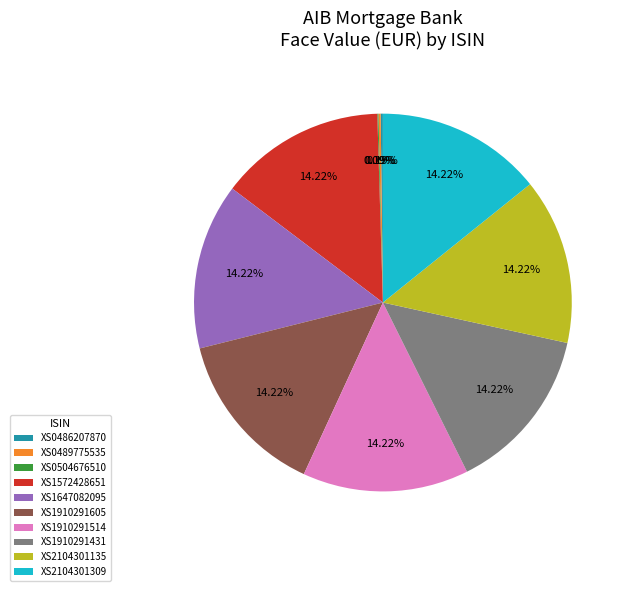

Is it true that XS1910291514 is 26% of the pie?

False